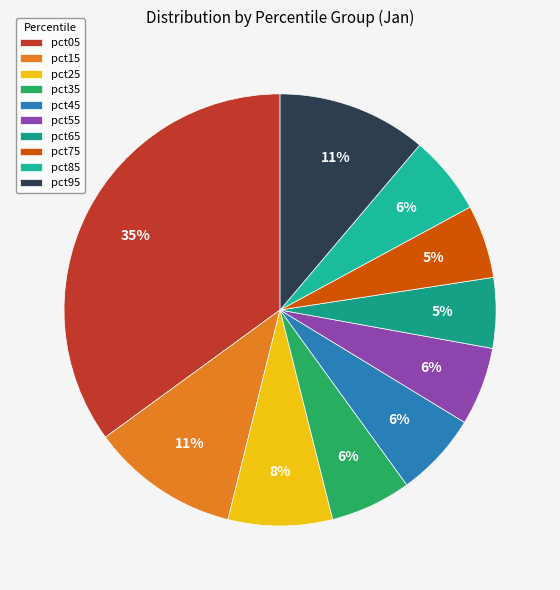

Count the number of slices in the pie.

10